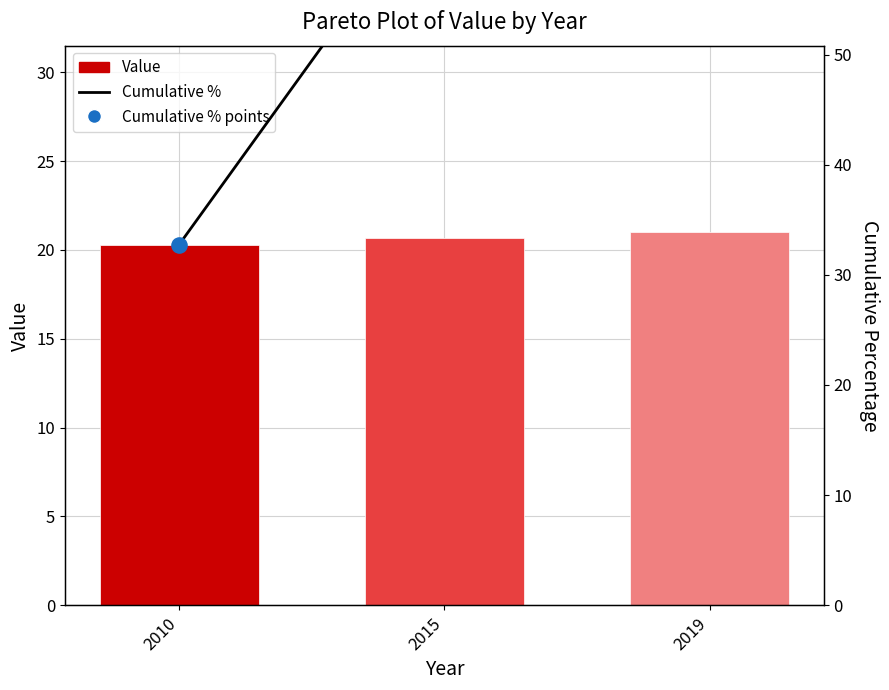

Which series reaches the minimum Y coordinate?

Value